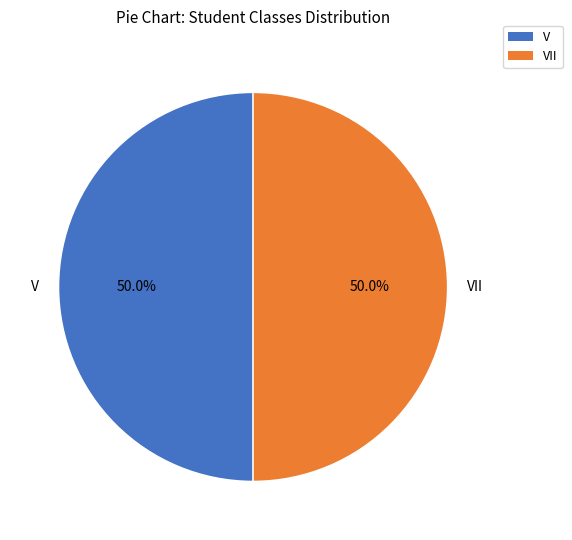

Approximately how many times larger is the value at VII compared to V?

1.0